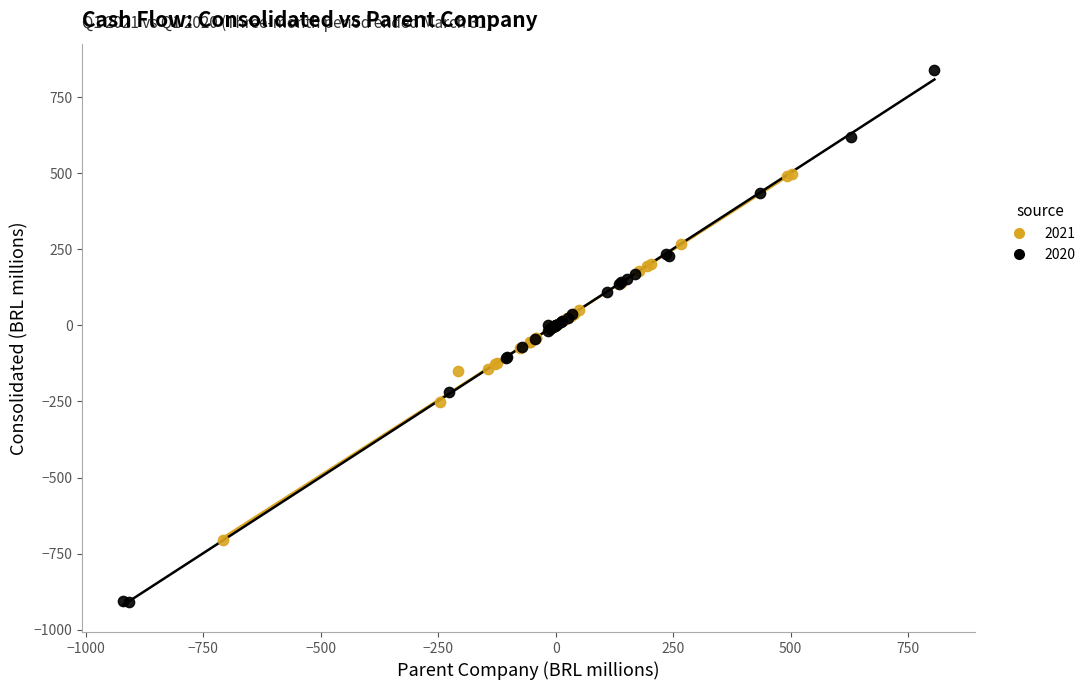

Which series reaches the minimum Y coordinate?

2020